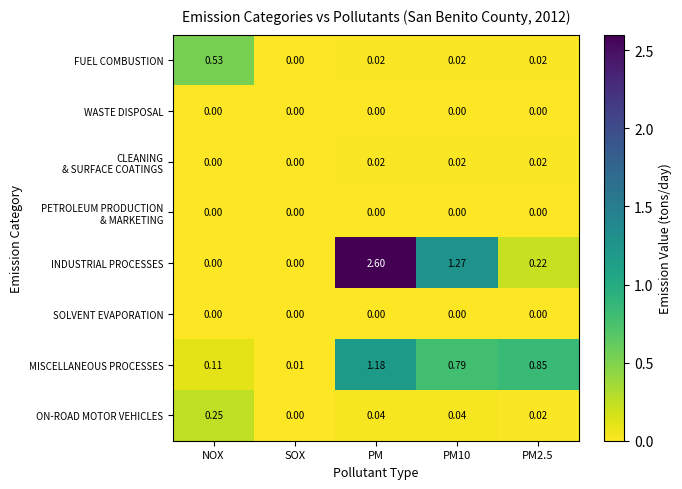

Between PM and PM10, which series saw the biggest shift?

INDUSTRIAL PROCESSES